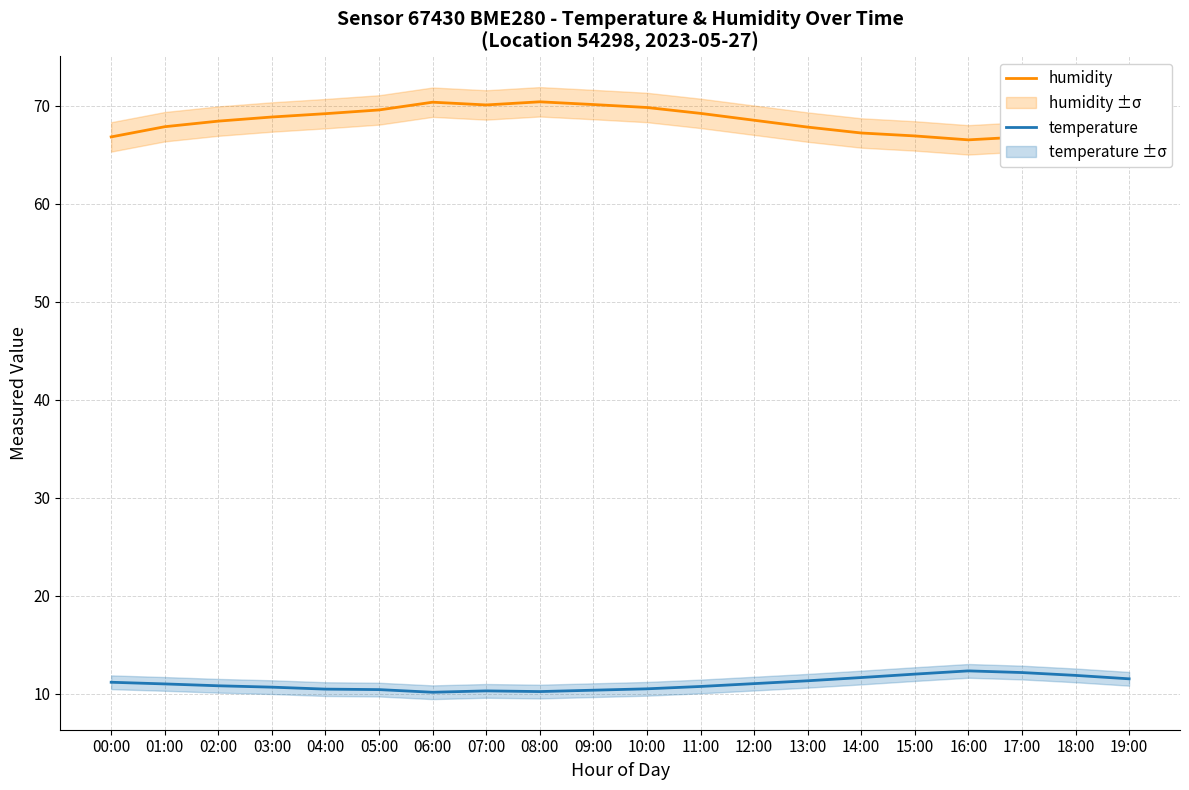

What are all the series names shown in the legend?

humidity, temperature